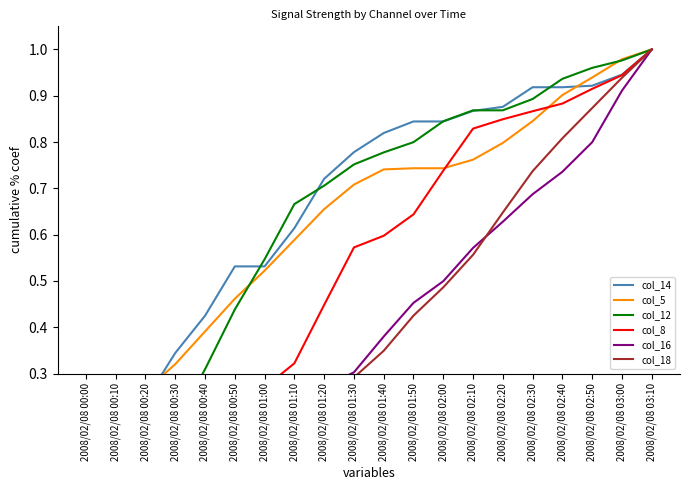

True or false: col_16 and col_18 intersect in this chart.

True